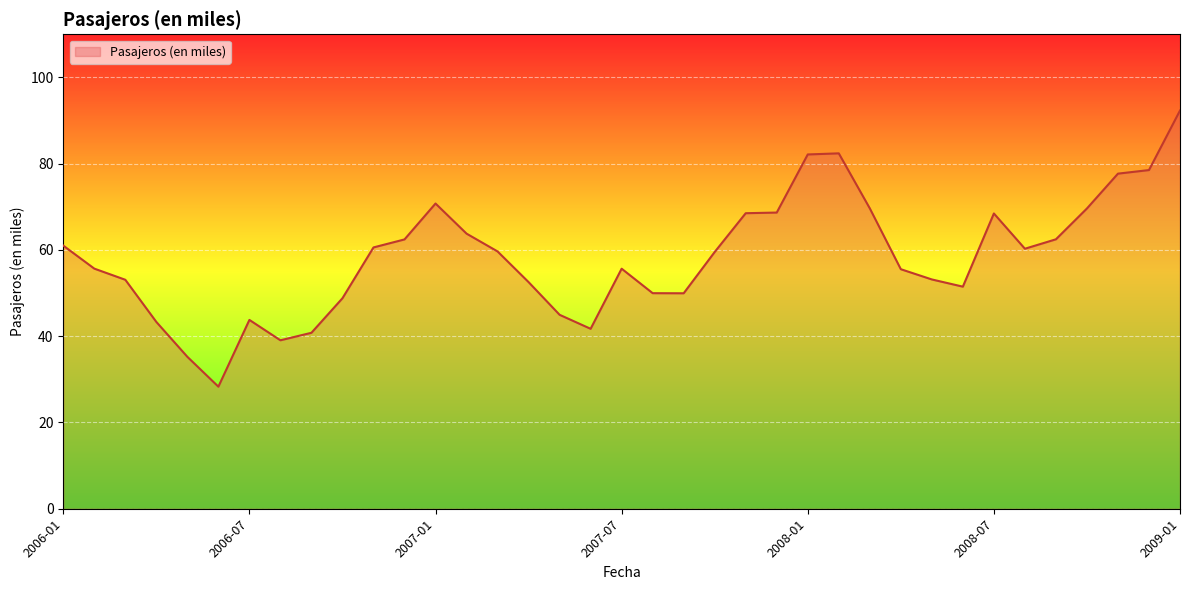

What is the greatest value displayed?

92.3